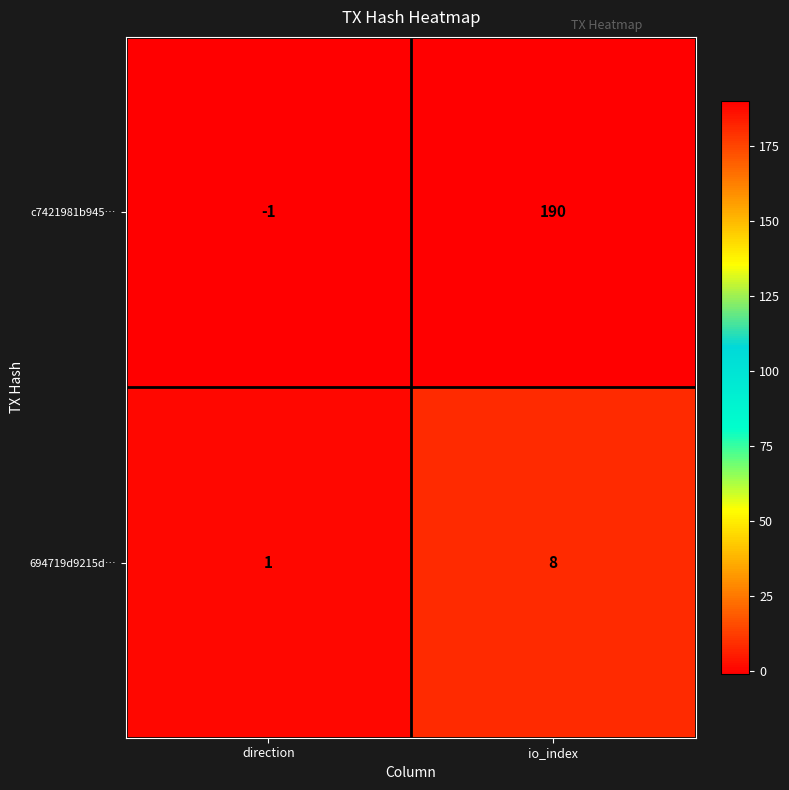

Which series changed the most between direction and io_index?

c7421981b945…